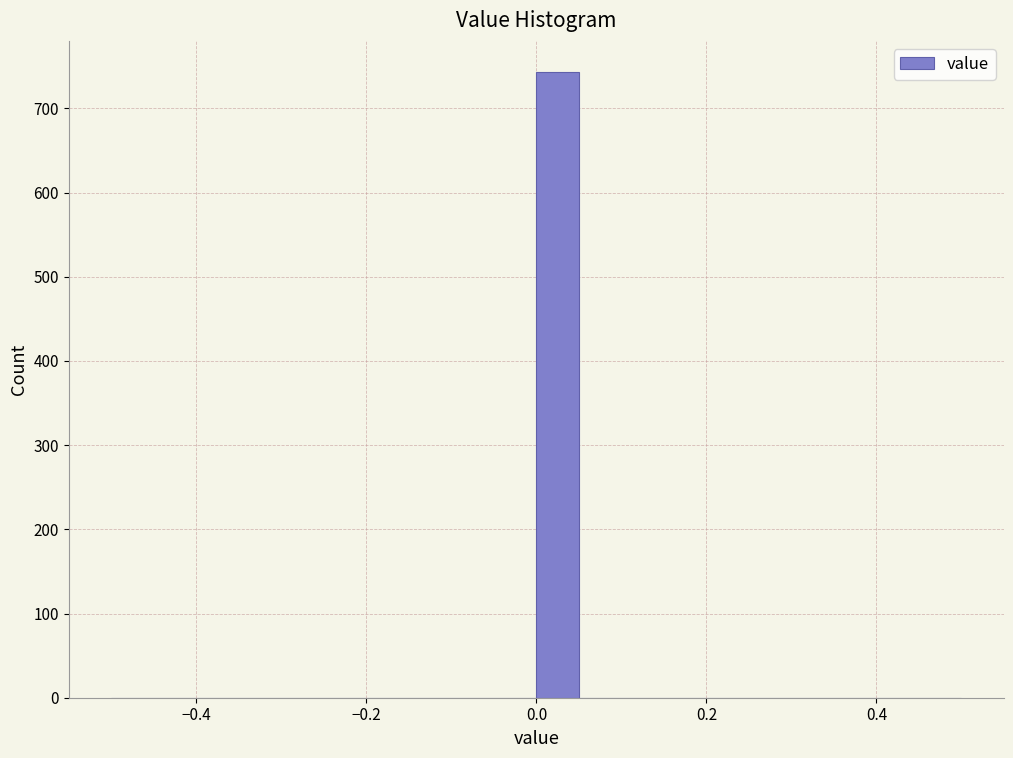

Around what value on the x-axis is the tallest bar? Give the approximate position of its centre, as read against the axis.

0.02